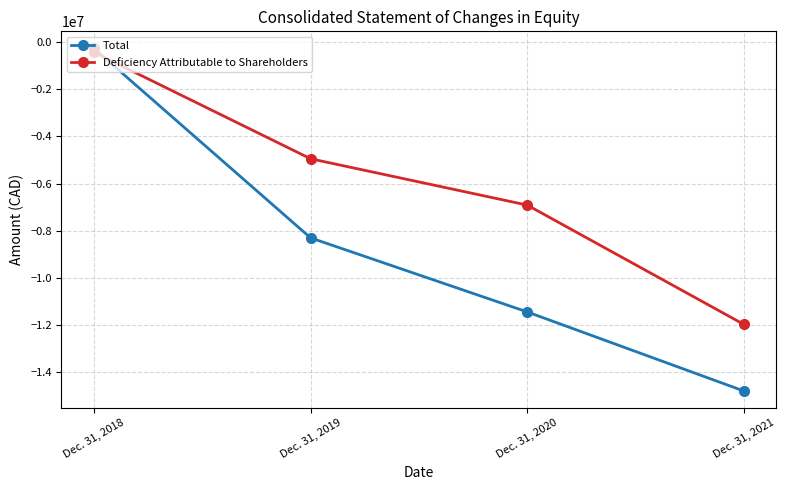

True or false: Total has a value of -265588 at Dec. 31, 2018.

True